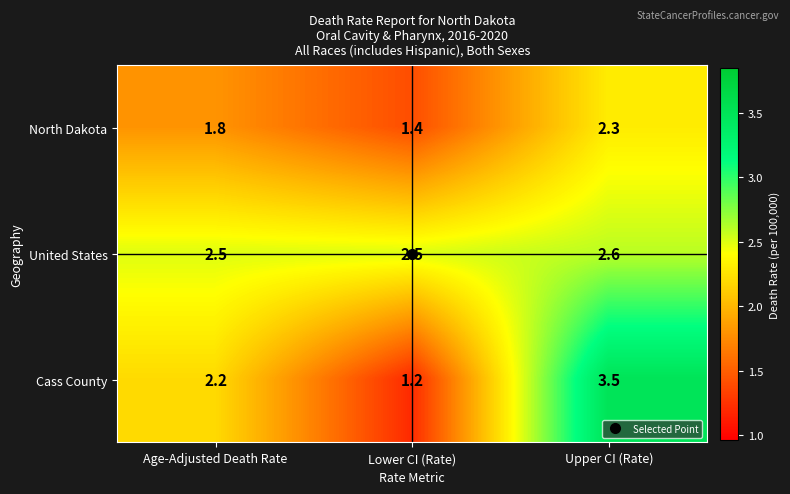

What is the spread (max minus min) of values at Upper CI (Rate)?

1.2